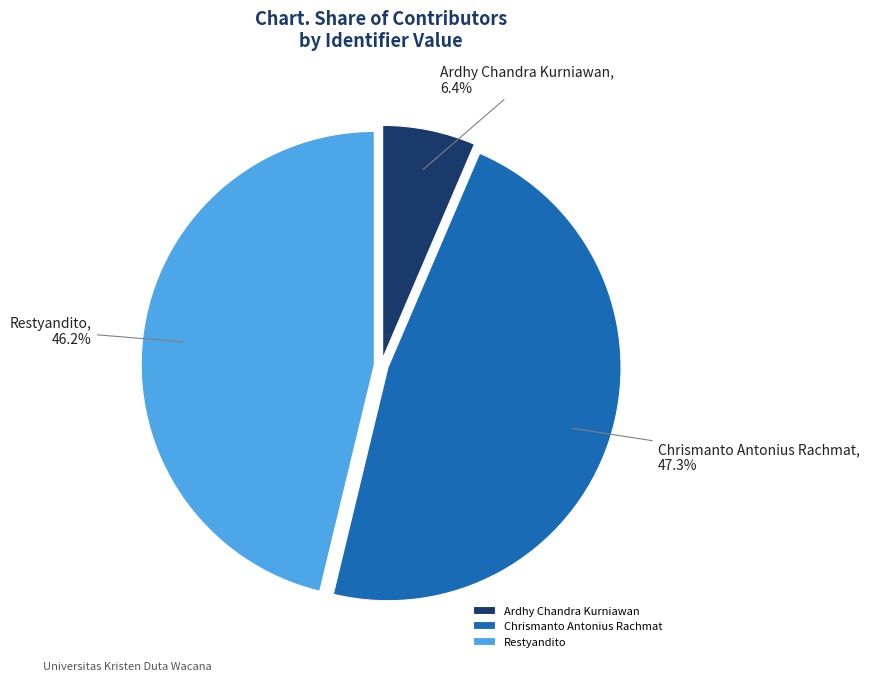

Which slice is the smallest?

Ardhy Chandra Kurniawan